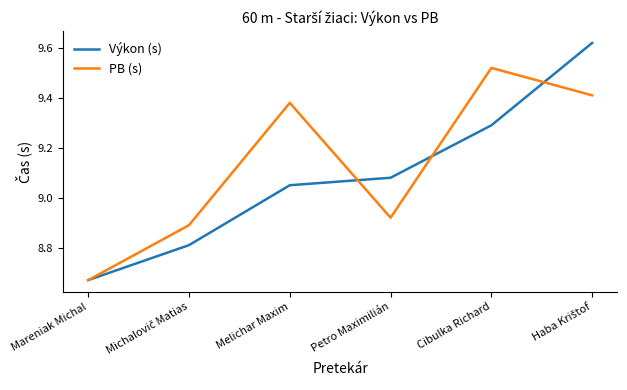

The PB (s) series shows 2.4 at Mareniak Michal. True or false?

False